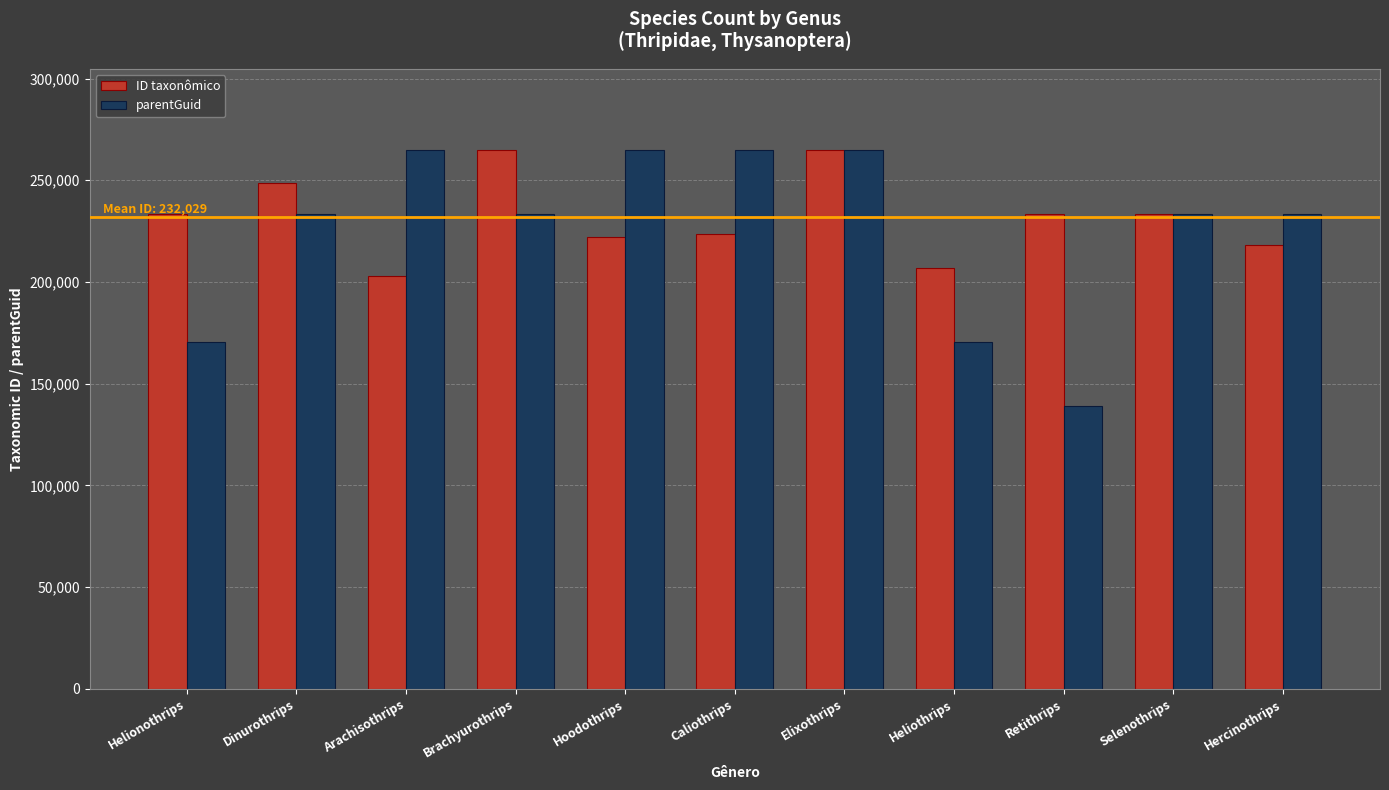

What value does the ID taxonômico series have at Brachyurothrips?

264878